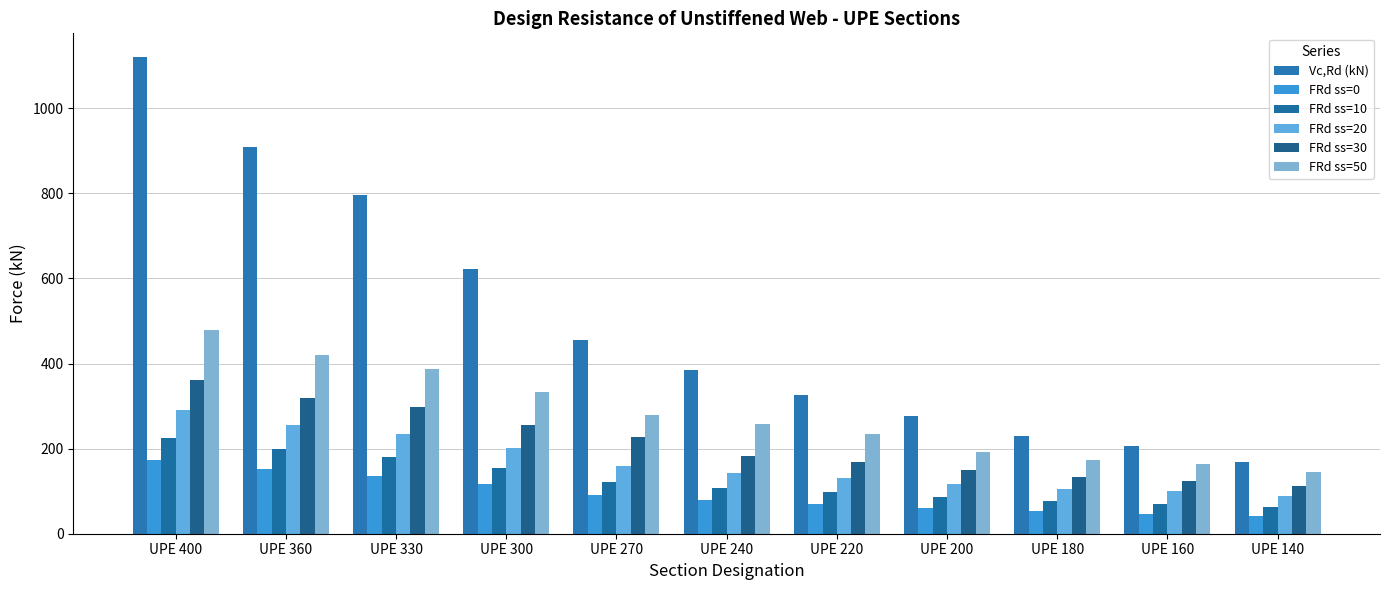

What is the total value across all series at UPE 200?

879.9